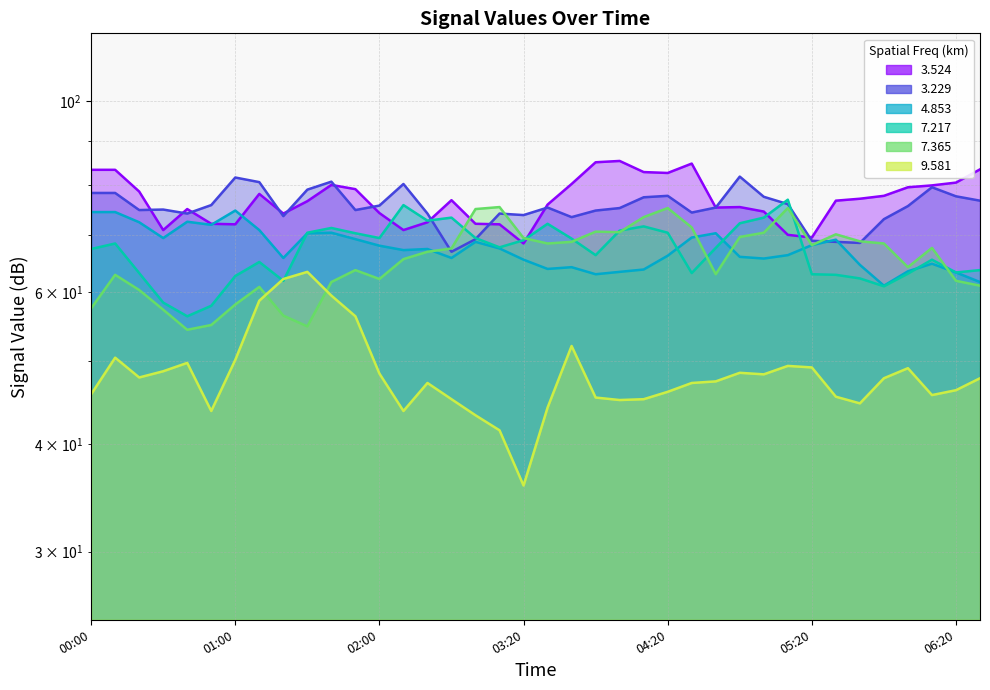

Which series changed the most between 2001/06/29 04:40 and 2001/06/29 05:50?

7.217